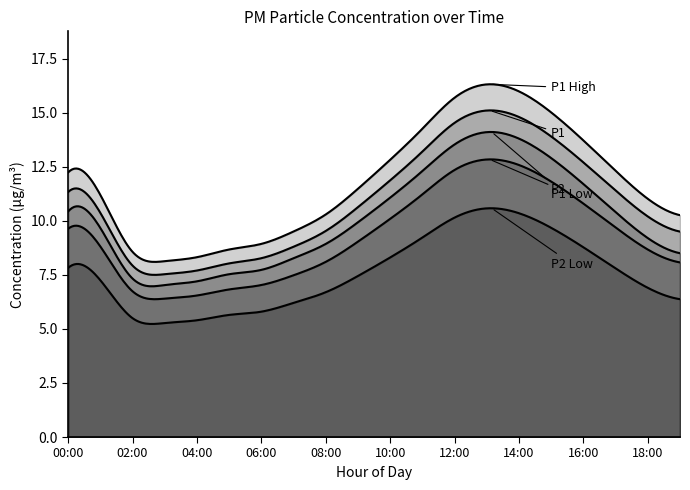

How many lines are shown in the chart?

5